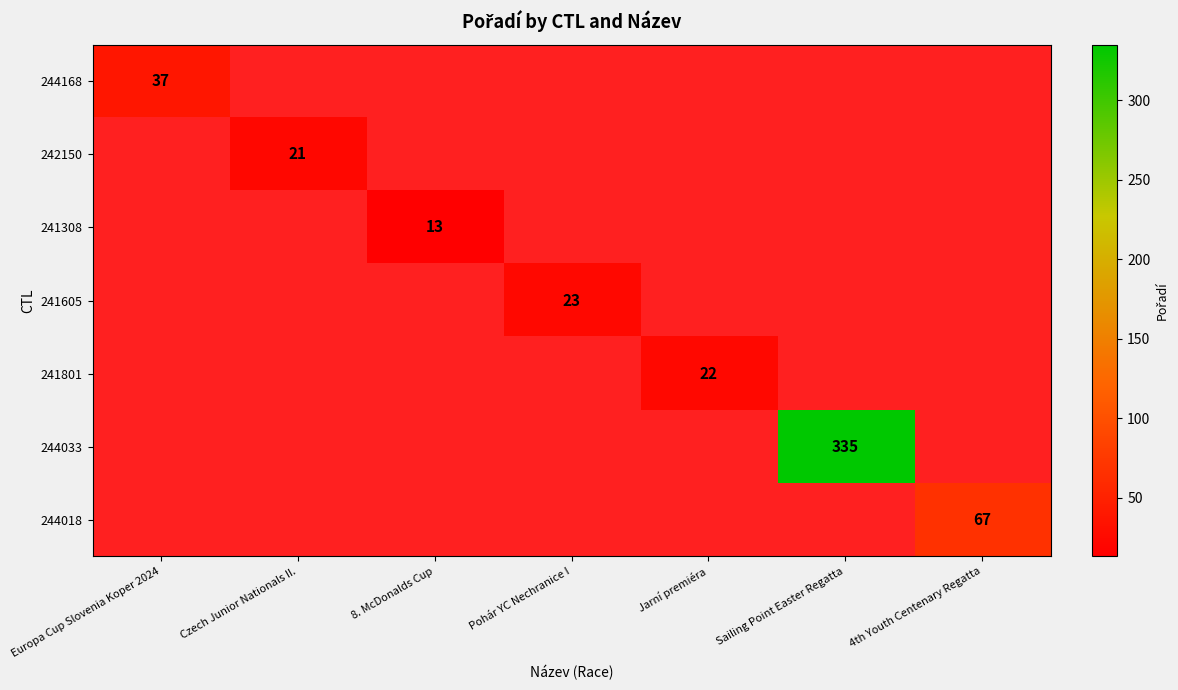

Is the value of 244168 at Sailing Point Easter Regatta greater than the value of 242150 at Jarní premiéra?

No